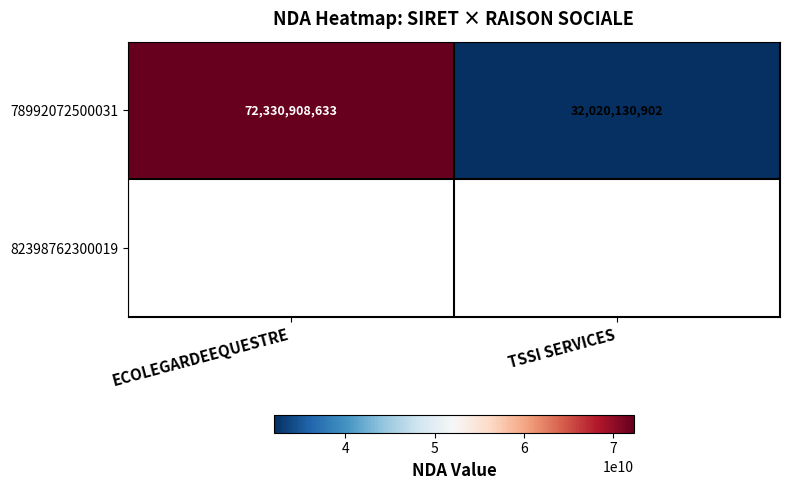

How many categories are shown in the chart?

2